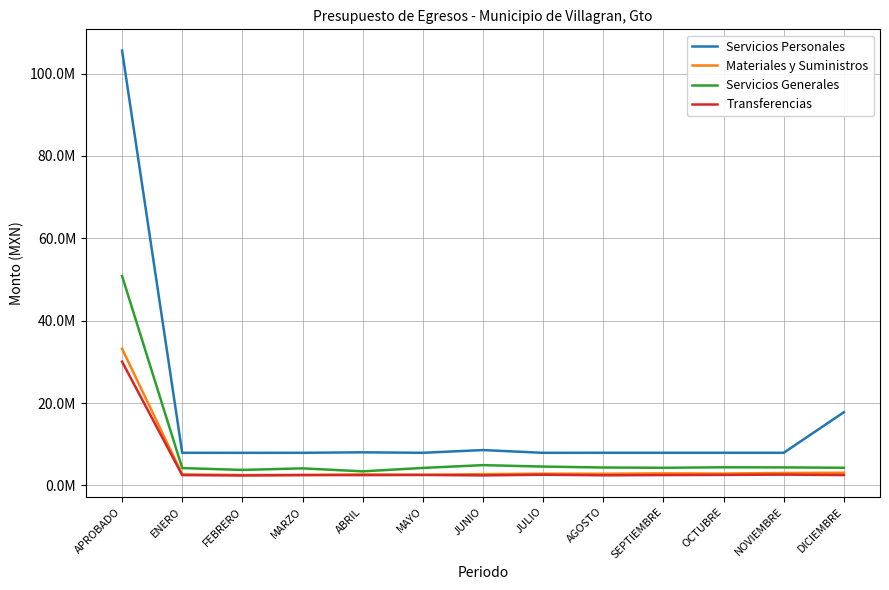

At which label does Servicios Personales reach its minimum?

FEBRERO